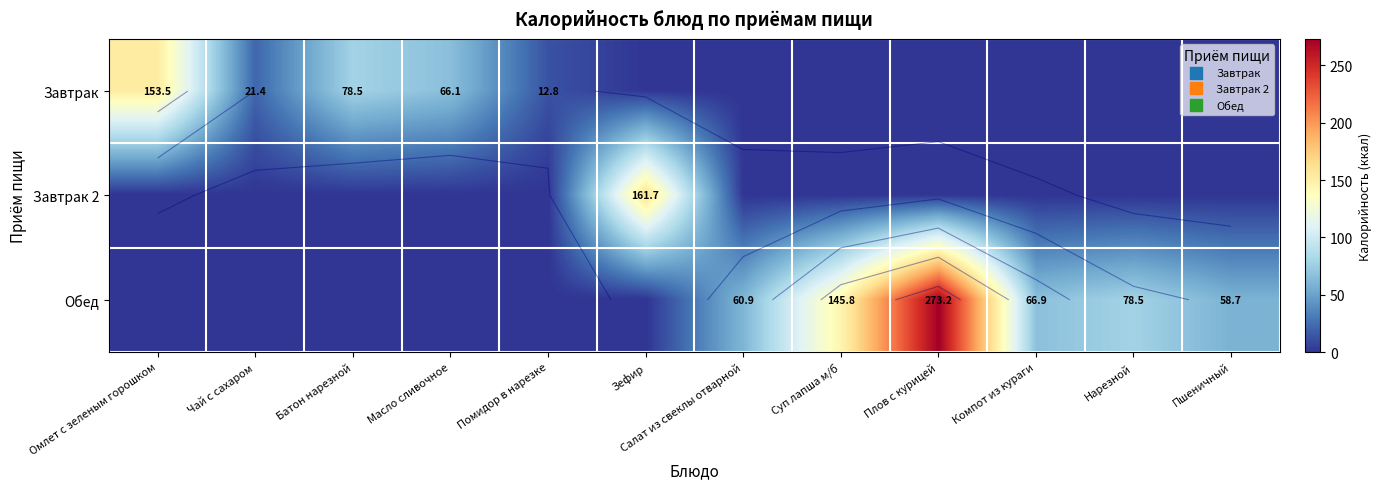

At which category does the chart reach its minimum across all series?

Зефир